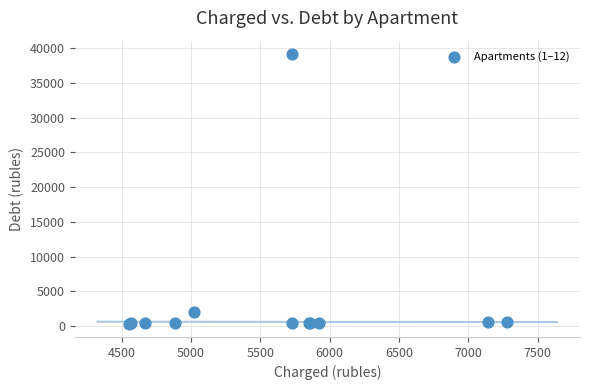

What Y value in the scatter plot is closest to 19758?

2093.1